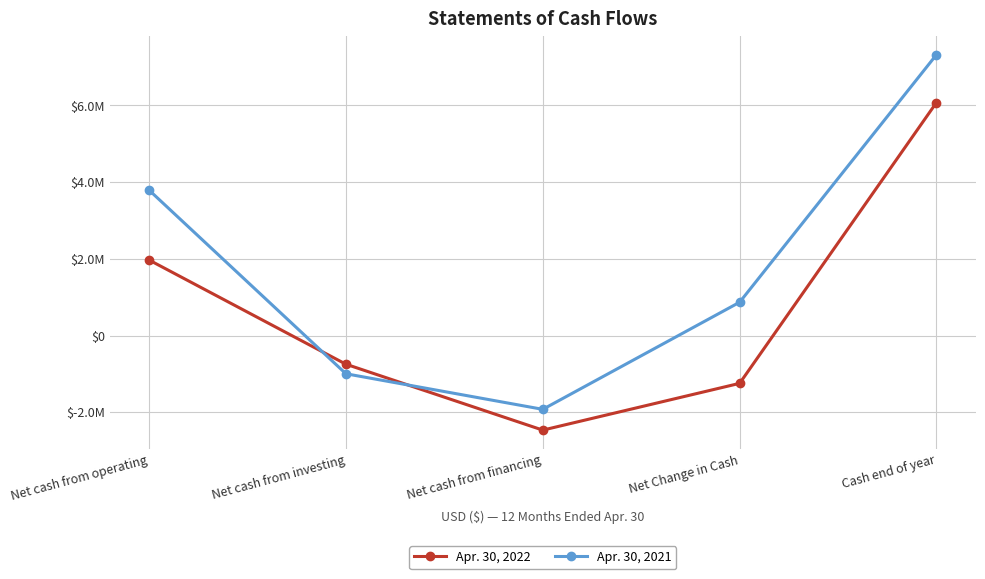

Reading left to right, what are all the values shown in this chart?

Apr. 30, 2022: Net cash from operating=1969000	Net cash from investing=-749000	Net cash from financing=-2468000	Net Change in Cash=-1248000	Cash end of year=6078000
Apr. 30, 2021: Net cash from operating=3792000	Net cash from investing=-998000	Net cash from financing=-1926000	Net Change in Cash=868000	Cash end of year=7326000